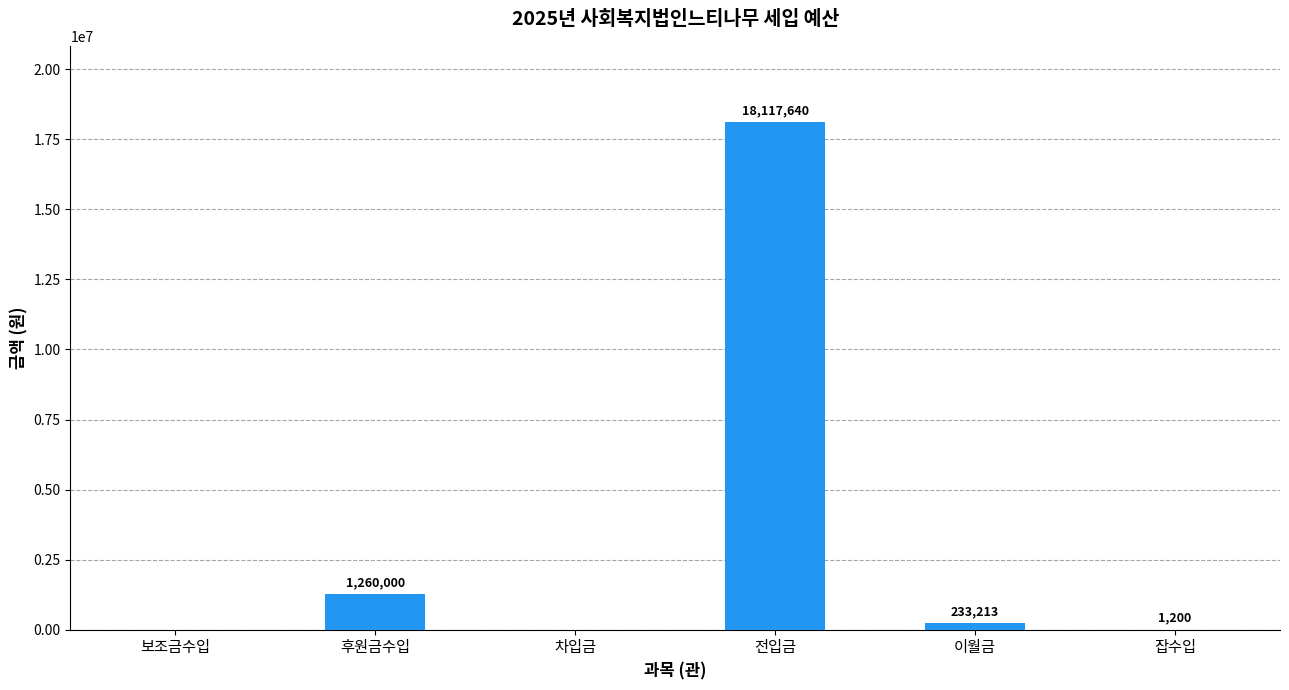

How many data points does each series have?

6